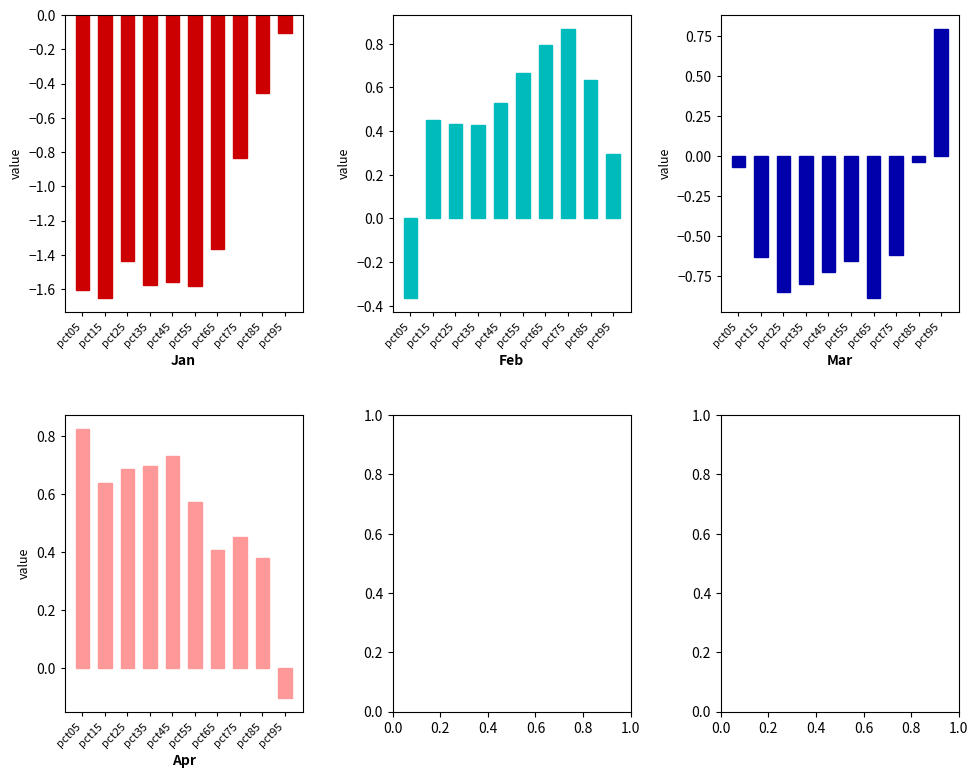

Is the value of Feb at pct85 greater than the value of Apr at pct95?

Yes